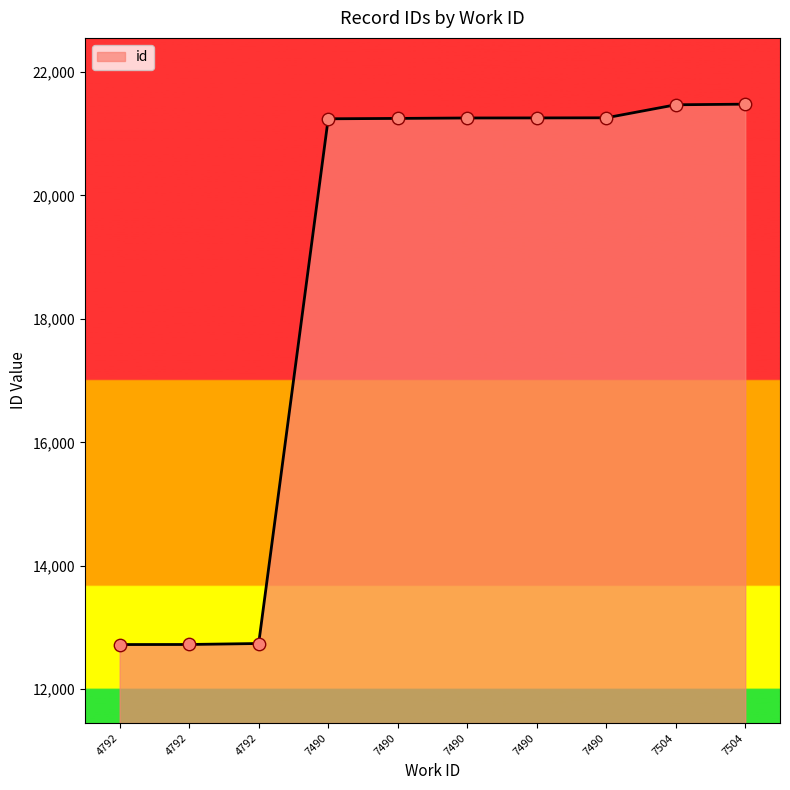

What is the ratio of the value at 4792 to the value at 4792?

1.0